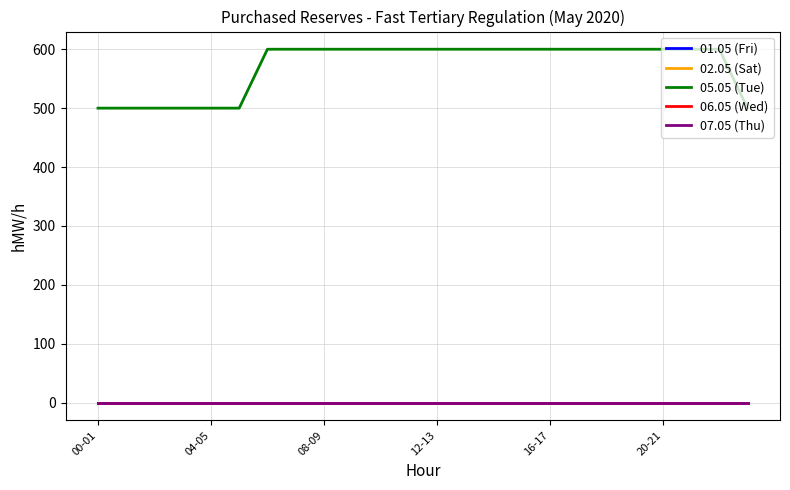

Which series has the largest total across all categories?

05.05 (Tue)